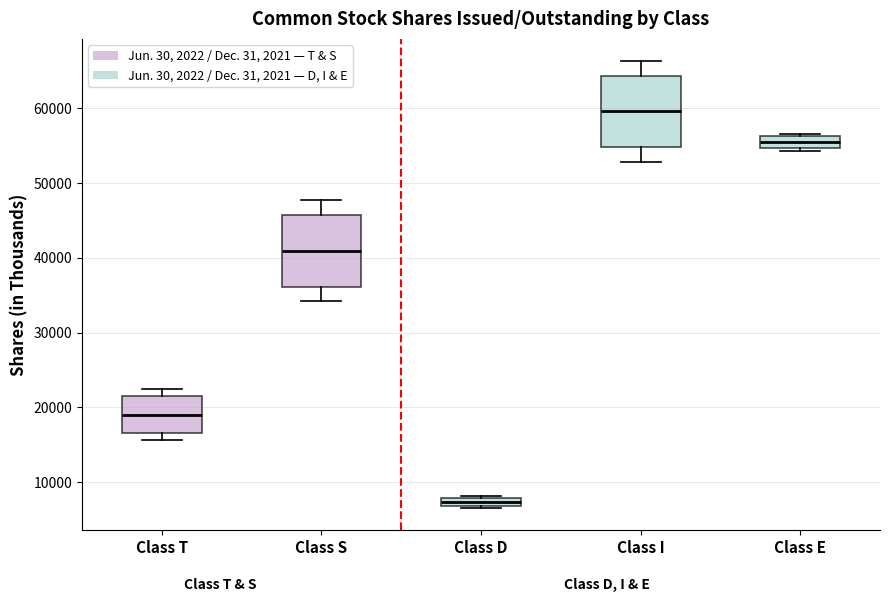

Where does the upper whisker of the box for Class S end on the y-axis? The values are not printed on the chart, so give them approximately, as read against the axis.

48000